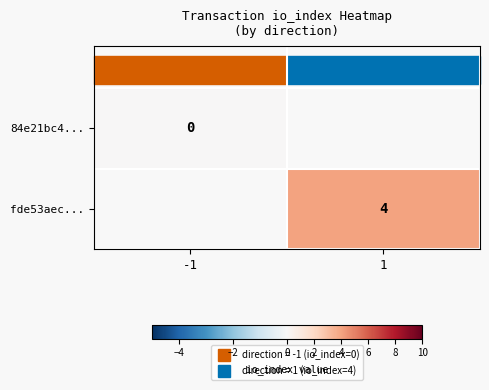

At which category does the chart reach its peak across all series?

1